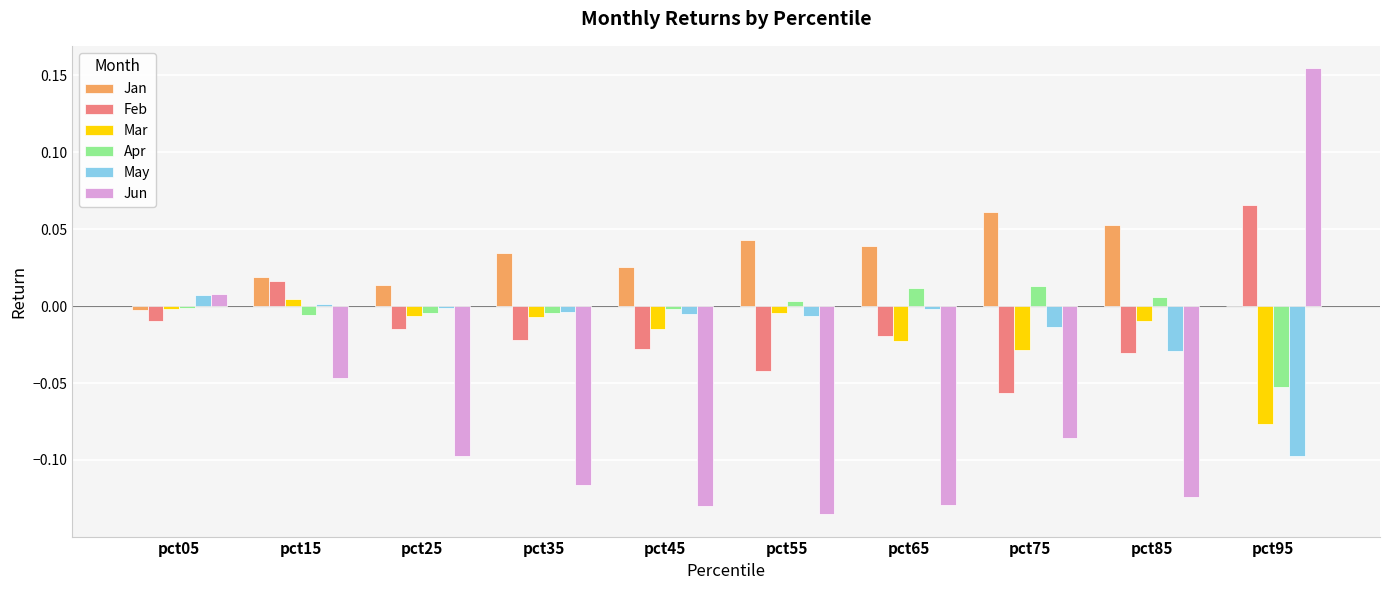

Is the value of Jun at pct25 greater than the value of Jan at pct95?

No